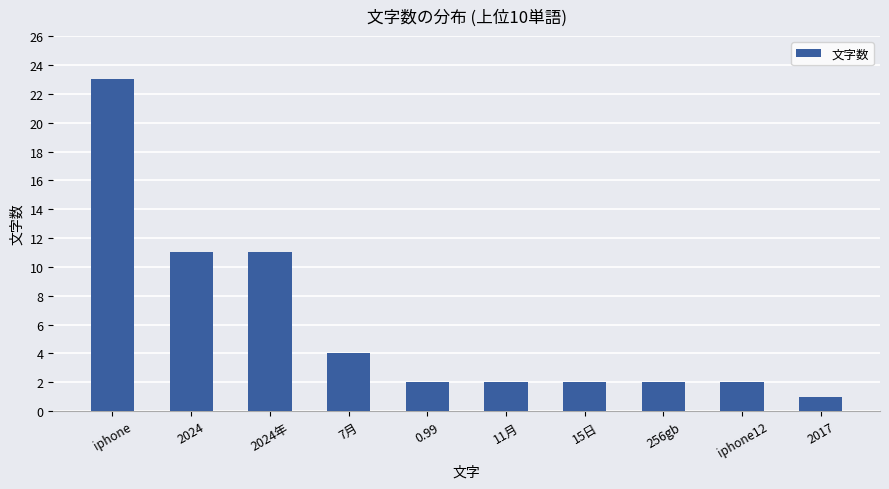

How many data points does each series have?

10